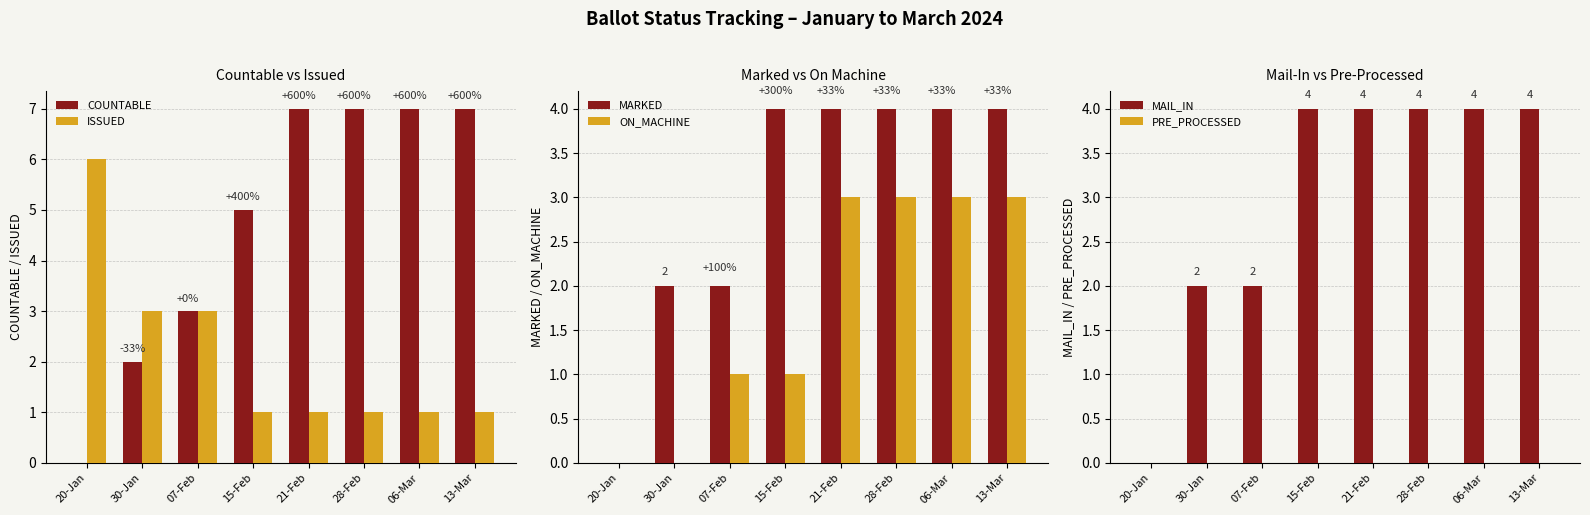

Are the bars grouped side by side (vs. stacked)?

Yes